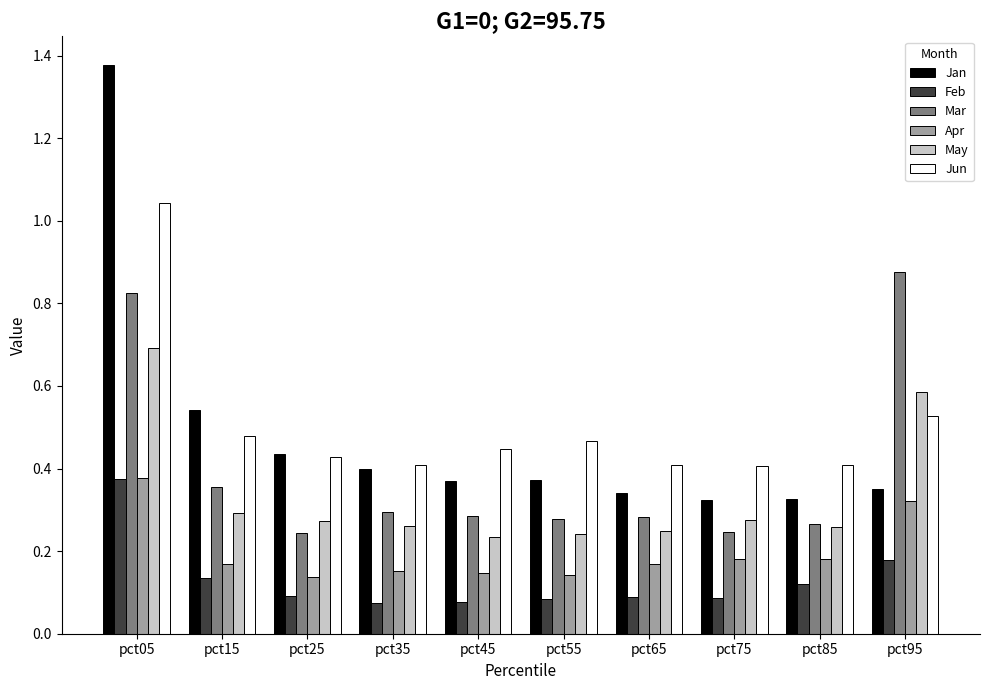

The value of Apr at pct95 is 0.3. True or false?

True